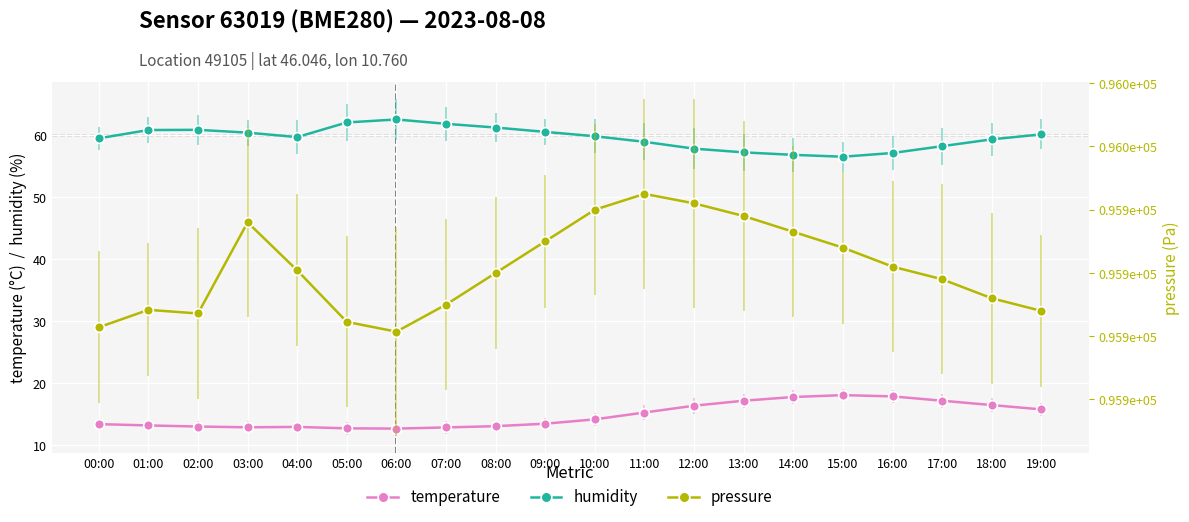

Reading right to left, transcribe all the data shown in this chart.

temperature: 19:00=15.8	18:00=16.5	17:00=17.2	16:00=17.9	15:00=18.1	14:00=17.8	13:00=17.2	12:00=16.4	11:00=15.3	10:00=14.2	09:00=13.5	08:00=13.1	07:00=12.9	06:00=12.7	05:00=12.8	04:00=13.0	03:00=12.9	02:00=13.0	01:00=13.2	00:00=13.4
humidity: 19:00=60.1	18:00=59.3	17:00=58.2	16:00=57.1	15:00=56.5	14:00=56.8	13:00=57.2	12:00=57.8	11:00=58.9	10:00=59.8	09:00=60.5	08:00=61.2	07:00=61.8	06:00=62.5	05:00=62.0	04:00=59.7	03:00=60.4	02:00=60.8	01:00=60.8	00:00=59.5
pressure: 19:00=95908.0	18:00=95912.0	17:00=95918.0	16:00=95922.0	15:00=95928.0	14:00=95933.0	13:00=95938.0	12:00=95942.0	11:00=95945.0	10:00=95940.0	09:00=95930.0	08:00=95920.0	07:00=95910.0	06:00=95901.4	05:00=95904.5	04:00=95920.8	03:00=95936.0	02:00=95907.2	01:00=95908.3	00:00=95902.8